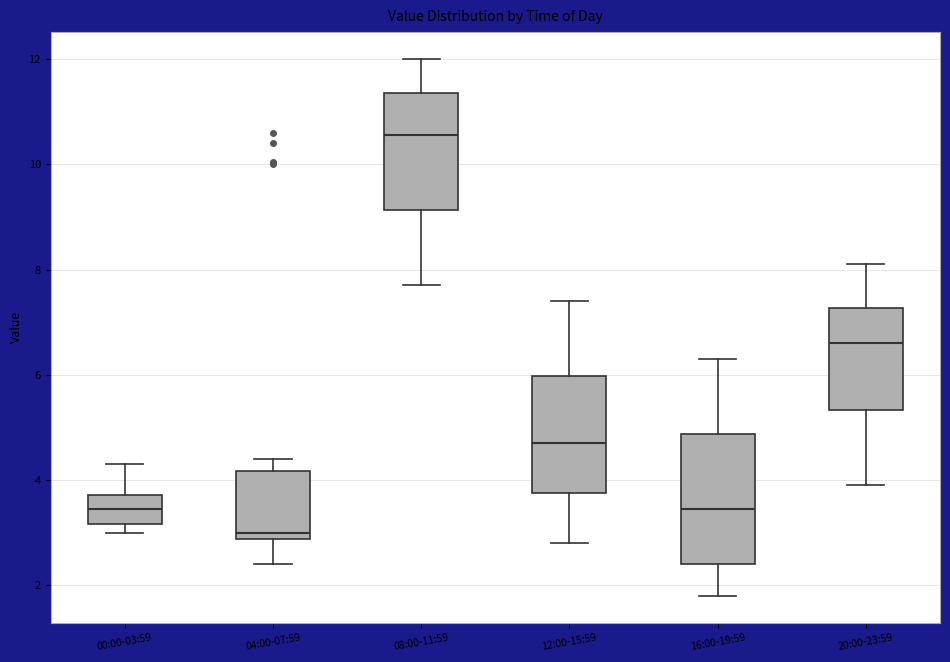

Comparing the boxes themselves (not the whiskers), which one is the tallest?

16:00-19:59